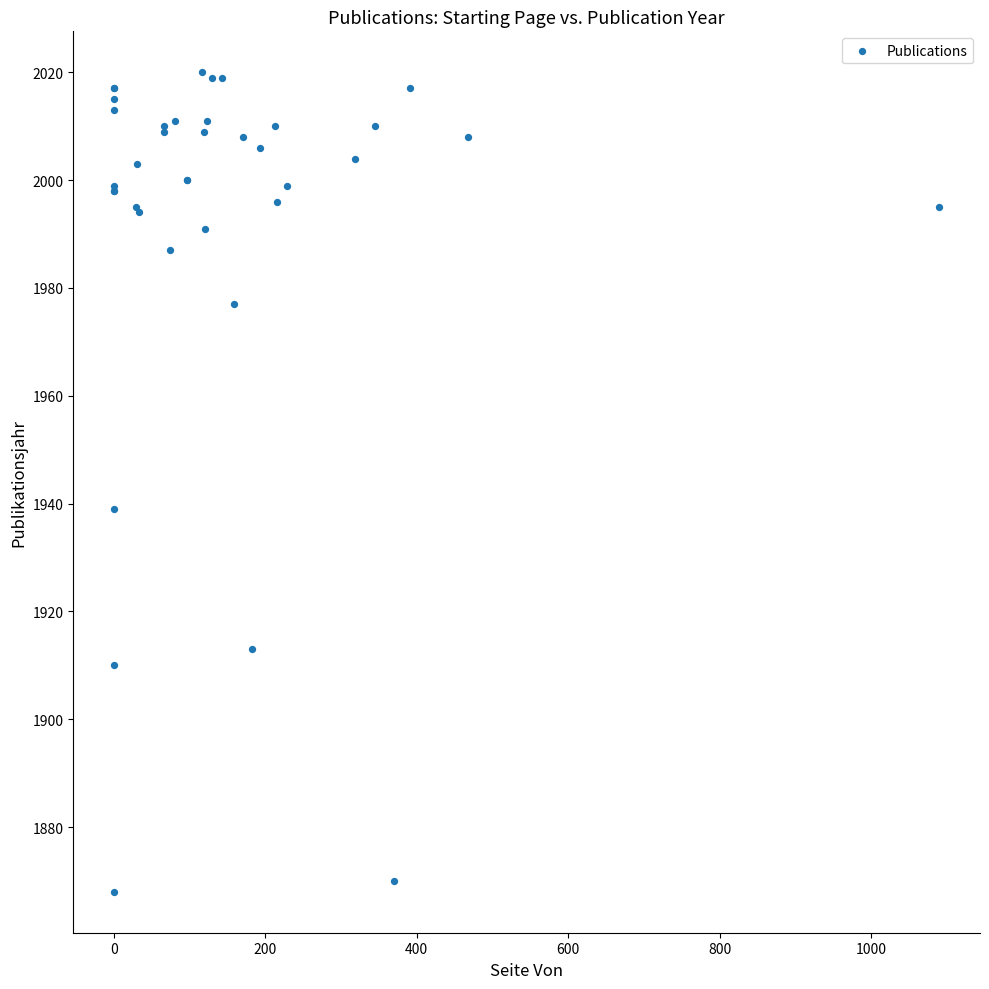

What Y value in the scatter plot is closest to 1944?

1939